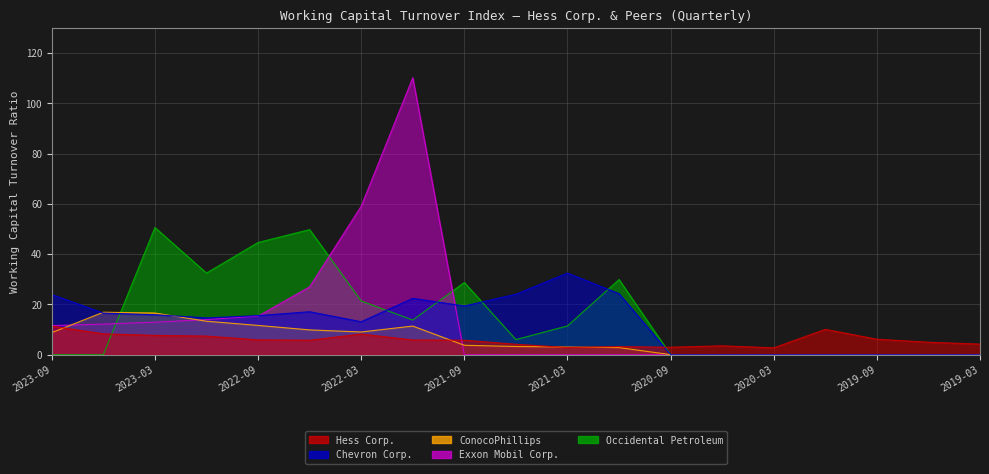

What is the label of the 6th point from the right?

2020-06-30